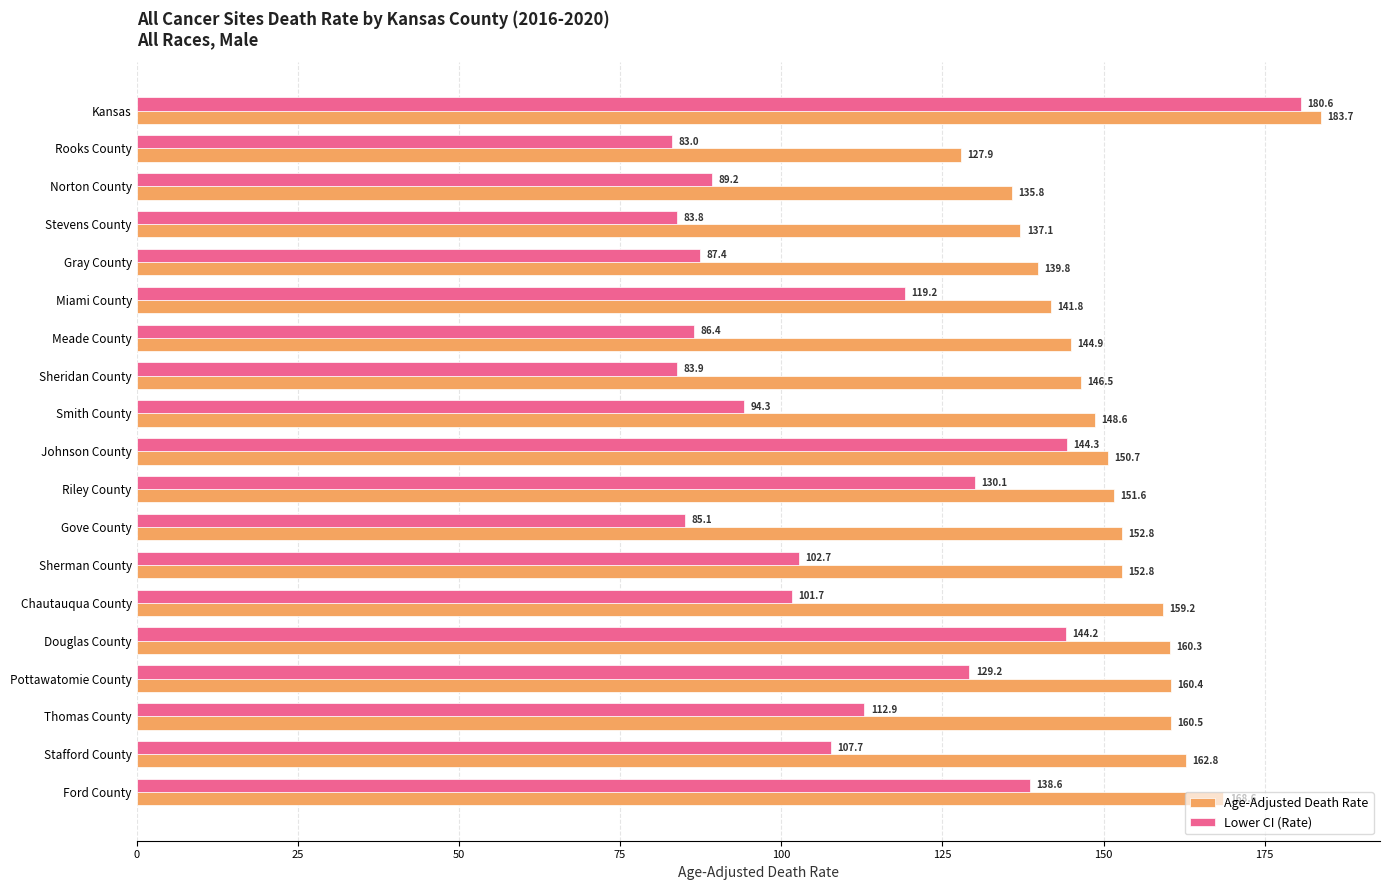

What is the difference between the highest and lowest values at Chautauqua County?

57.5